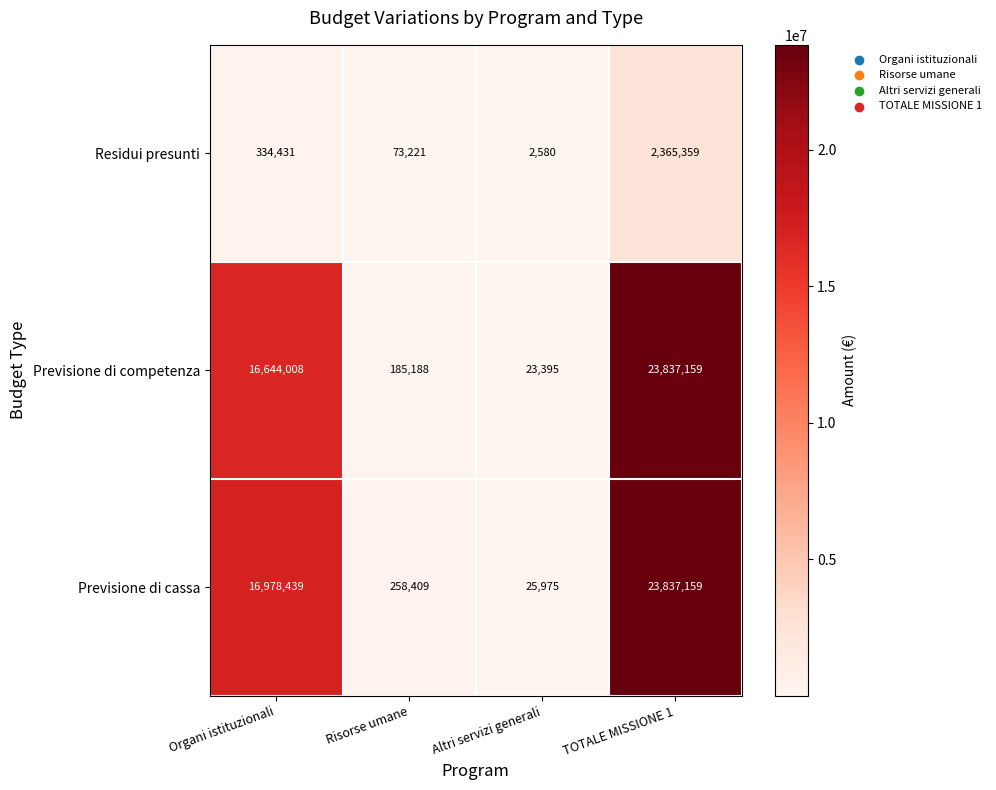

How many categories are shown in the chart?

4